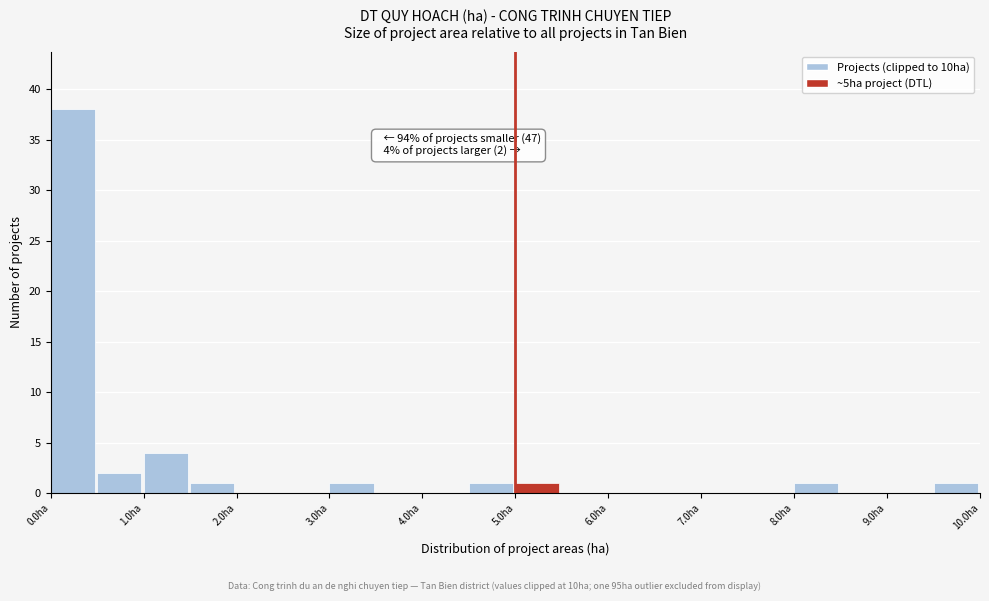

Which range on the x-axis has the tallest bar?

0.0 to 0.5